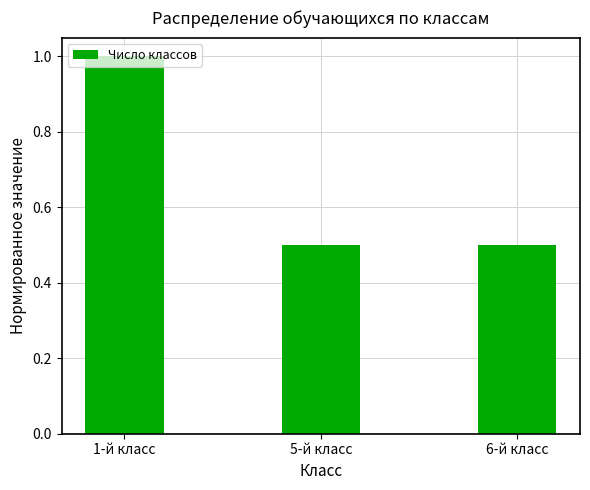

What is the smallest value displayed?

0.5